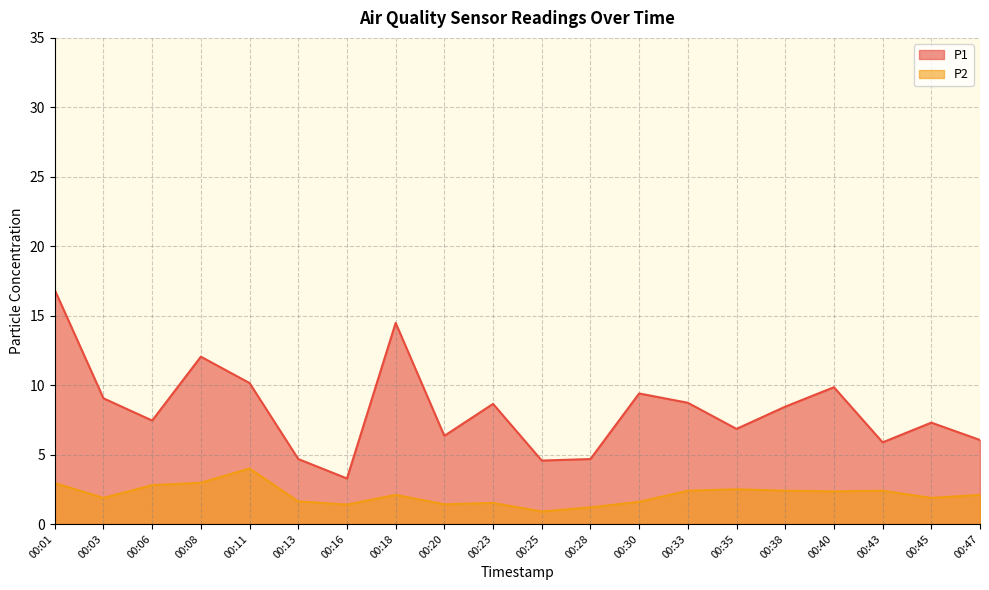

How many values in the P1 series are below 8?

10